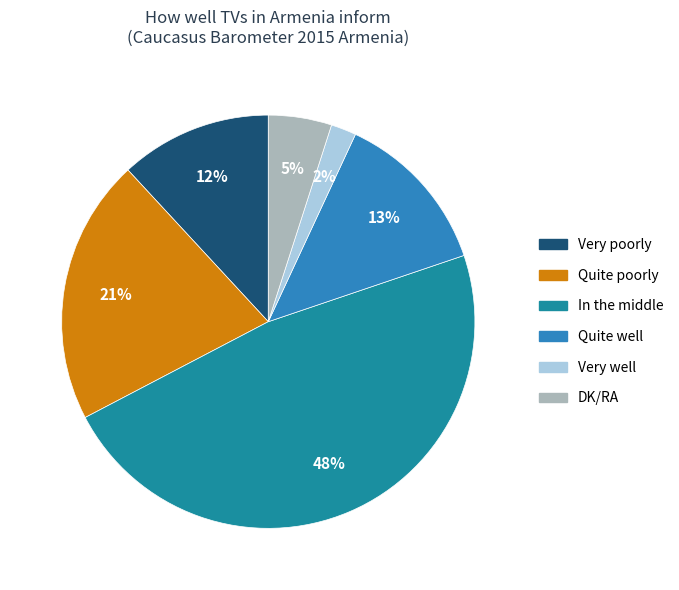

Rank the categories by value from lowest to highest.

Very well, DK/RA, Very poorly, Quite well, Quite poorly, In the middle